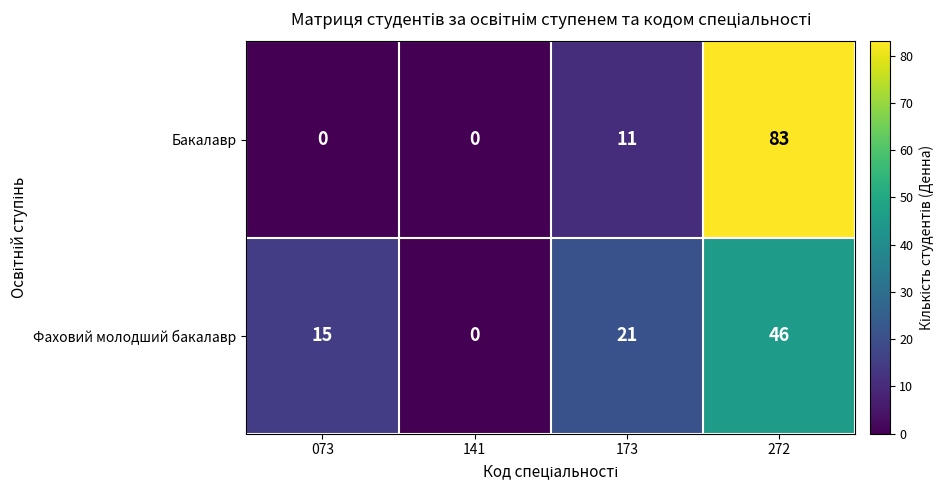

Reading left to right, list all the values displayed in this chart.

Бакалавр: 073=0	141=0	173=11	272=83
Фаховий молодший бакалавр: 073=15	141=0	173=21	272=46